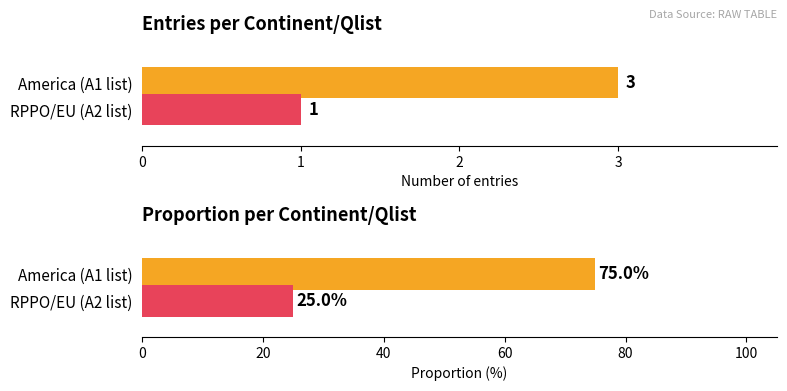

Does the chart contain stacked bars?

No